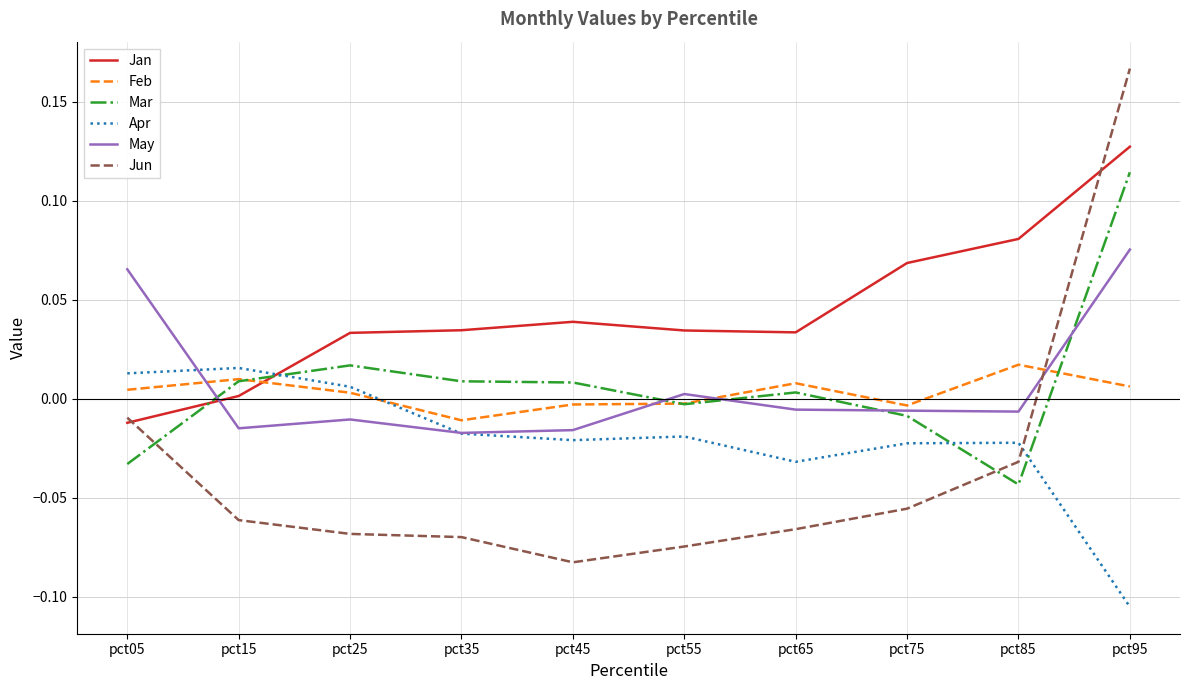

Is the value of May at pct35 greater than the value of Jun at pct45?

Yes